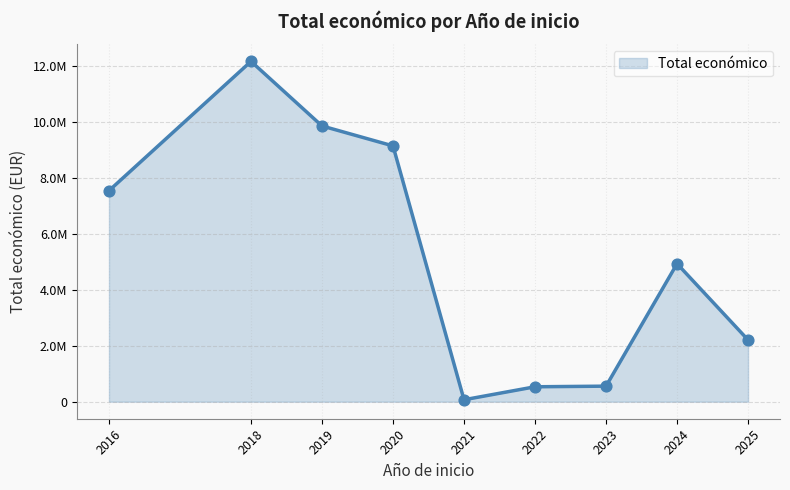

Which has a higher value, 2022 or 2021?

2022